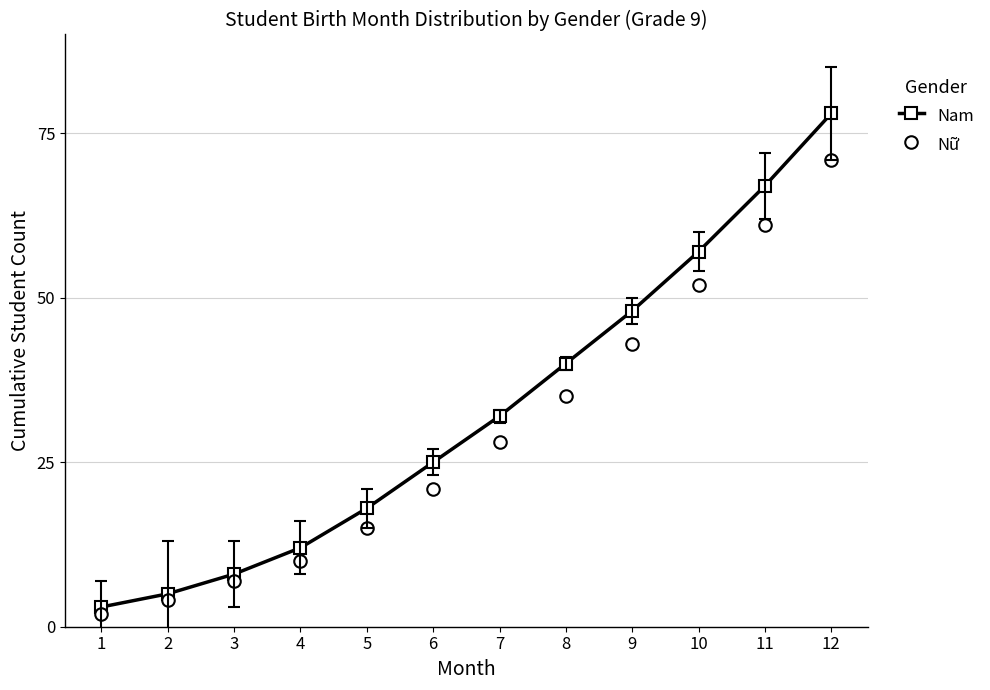

At which label is Nữ closest to 36?

8